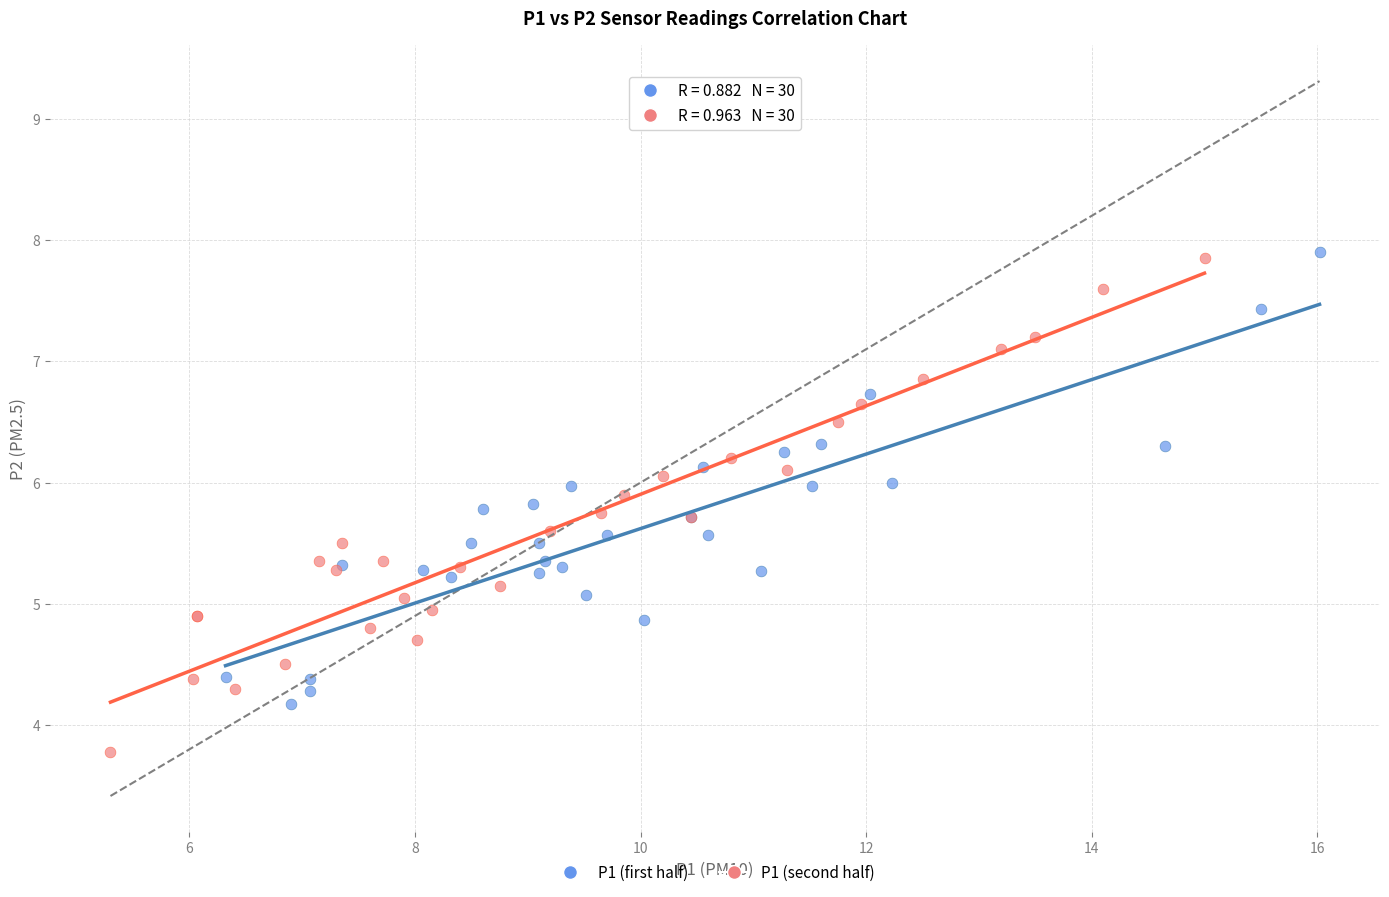

Which series contains the lowest Y value?

P1 (second half)